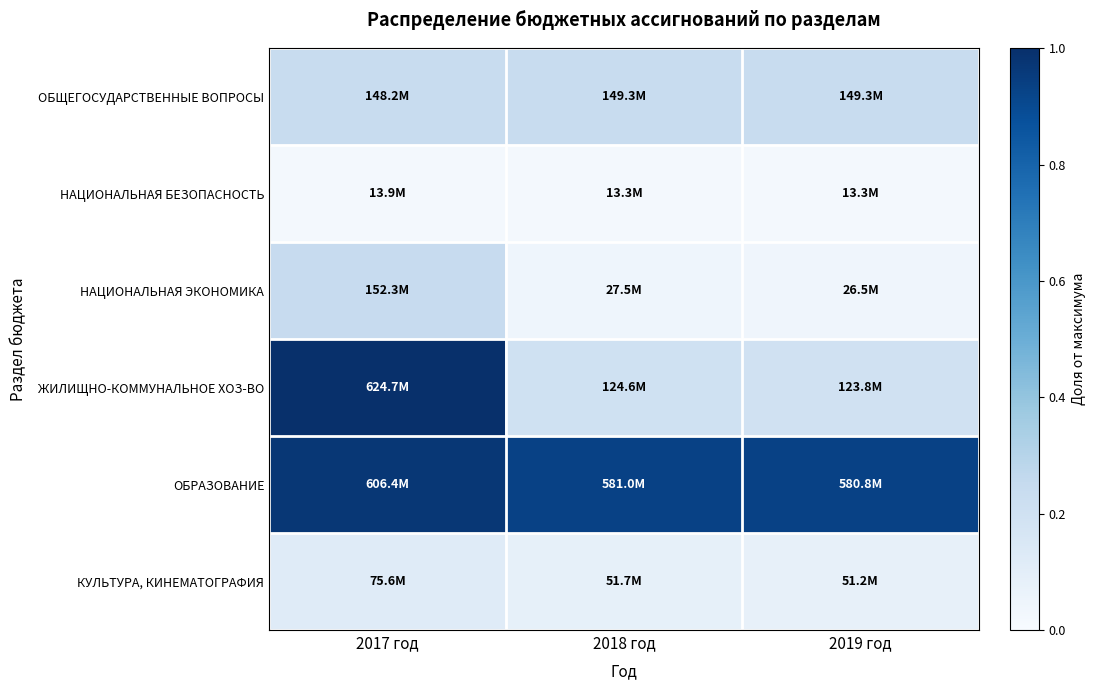

Reading right to left, what are all the values shown in this chart?

ОБЩЕГОСУДАРСТВЕННЫЕ ВОПРОСЫ: 2019 год=0.2	2018 год=0.2	2017 год=0.2
НАЦИОНАЛЬНАЯ БЕЗОПАСНОСТЬ: 2019 год=0.0	2018 год=0.0	2017 год=0.0
НАЦИОНАЛЬНАЯ ЭКОНОМИКА: 2019 год=0.0	2018 год=0.0	2017 год=0.2
ЖИЛИЩНО-КОММУНАЛЬНОЕ ХОЗ-ВО: 2019 год=0.2	2018 год=0.2	2017 год=1.0
ОБРАЗОВАНИЕ: 2019 год=0.9	2018 год=0.9	2017 год=1.0
КУЛЬТУРА, КИНЕМАТОГРАФИЯ: 2019 год=0.1	2018 год=0.1	2017 год=0.1